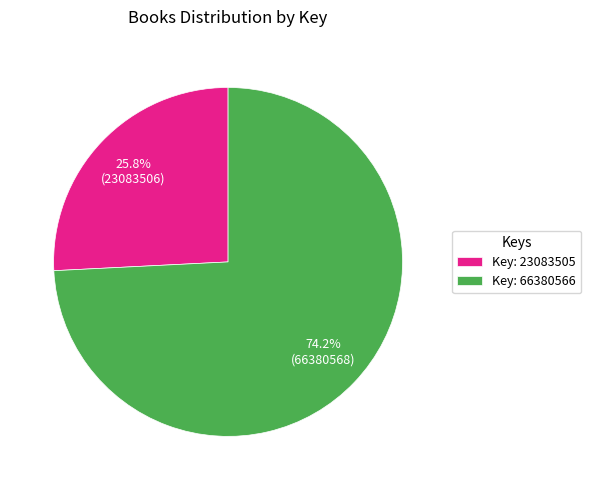

Count the number of slices in the pie.

2